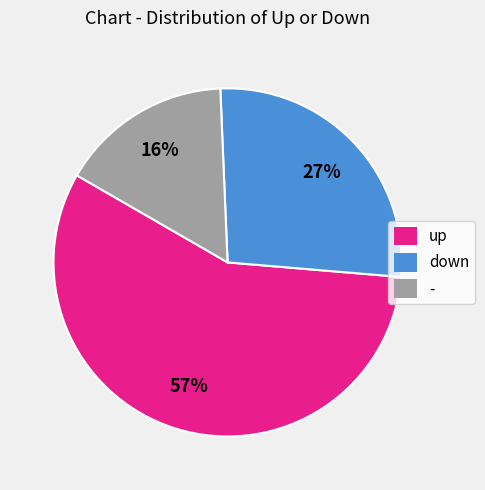

Which slice is the smallest?

-